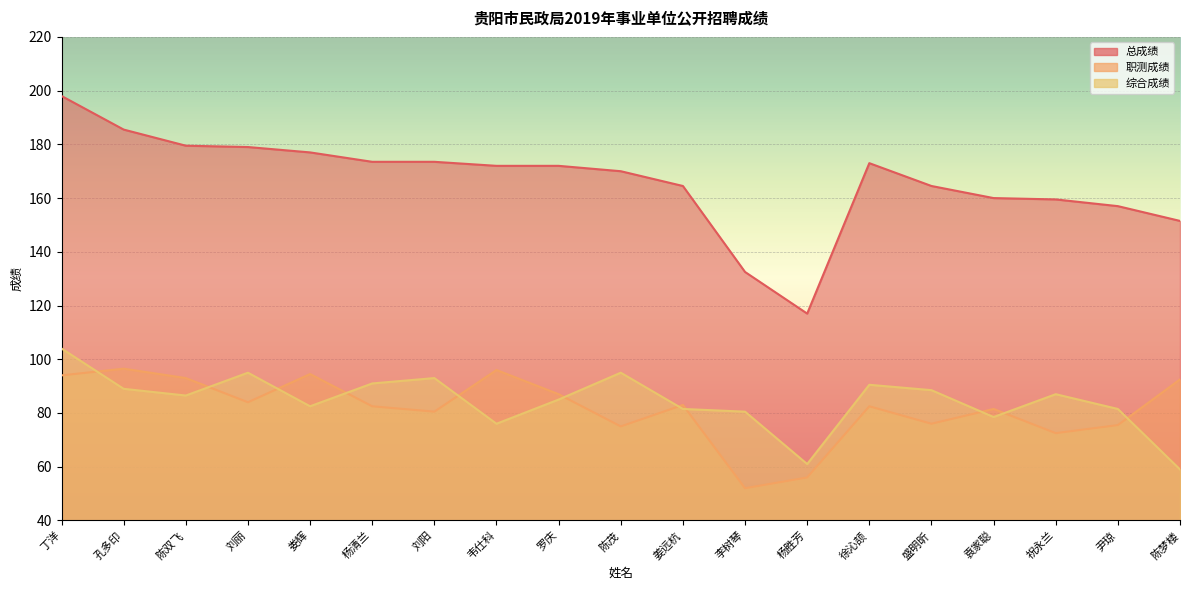

List the labels in order of 综合成绩 value, largest first.

丁洋, 刘丽, 陈茂, 刘阳, 杨清兰, 徐沁颉, 孔多印, 盛明昕, 祝永兰, 陈双飞, 罗庆, 娄辉, 姜远杭, 尹琼, 李树琴, 袁家聪, 韦仕科, 杨胜芳, 陈梦楼